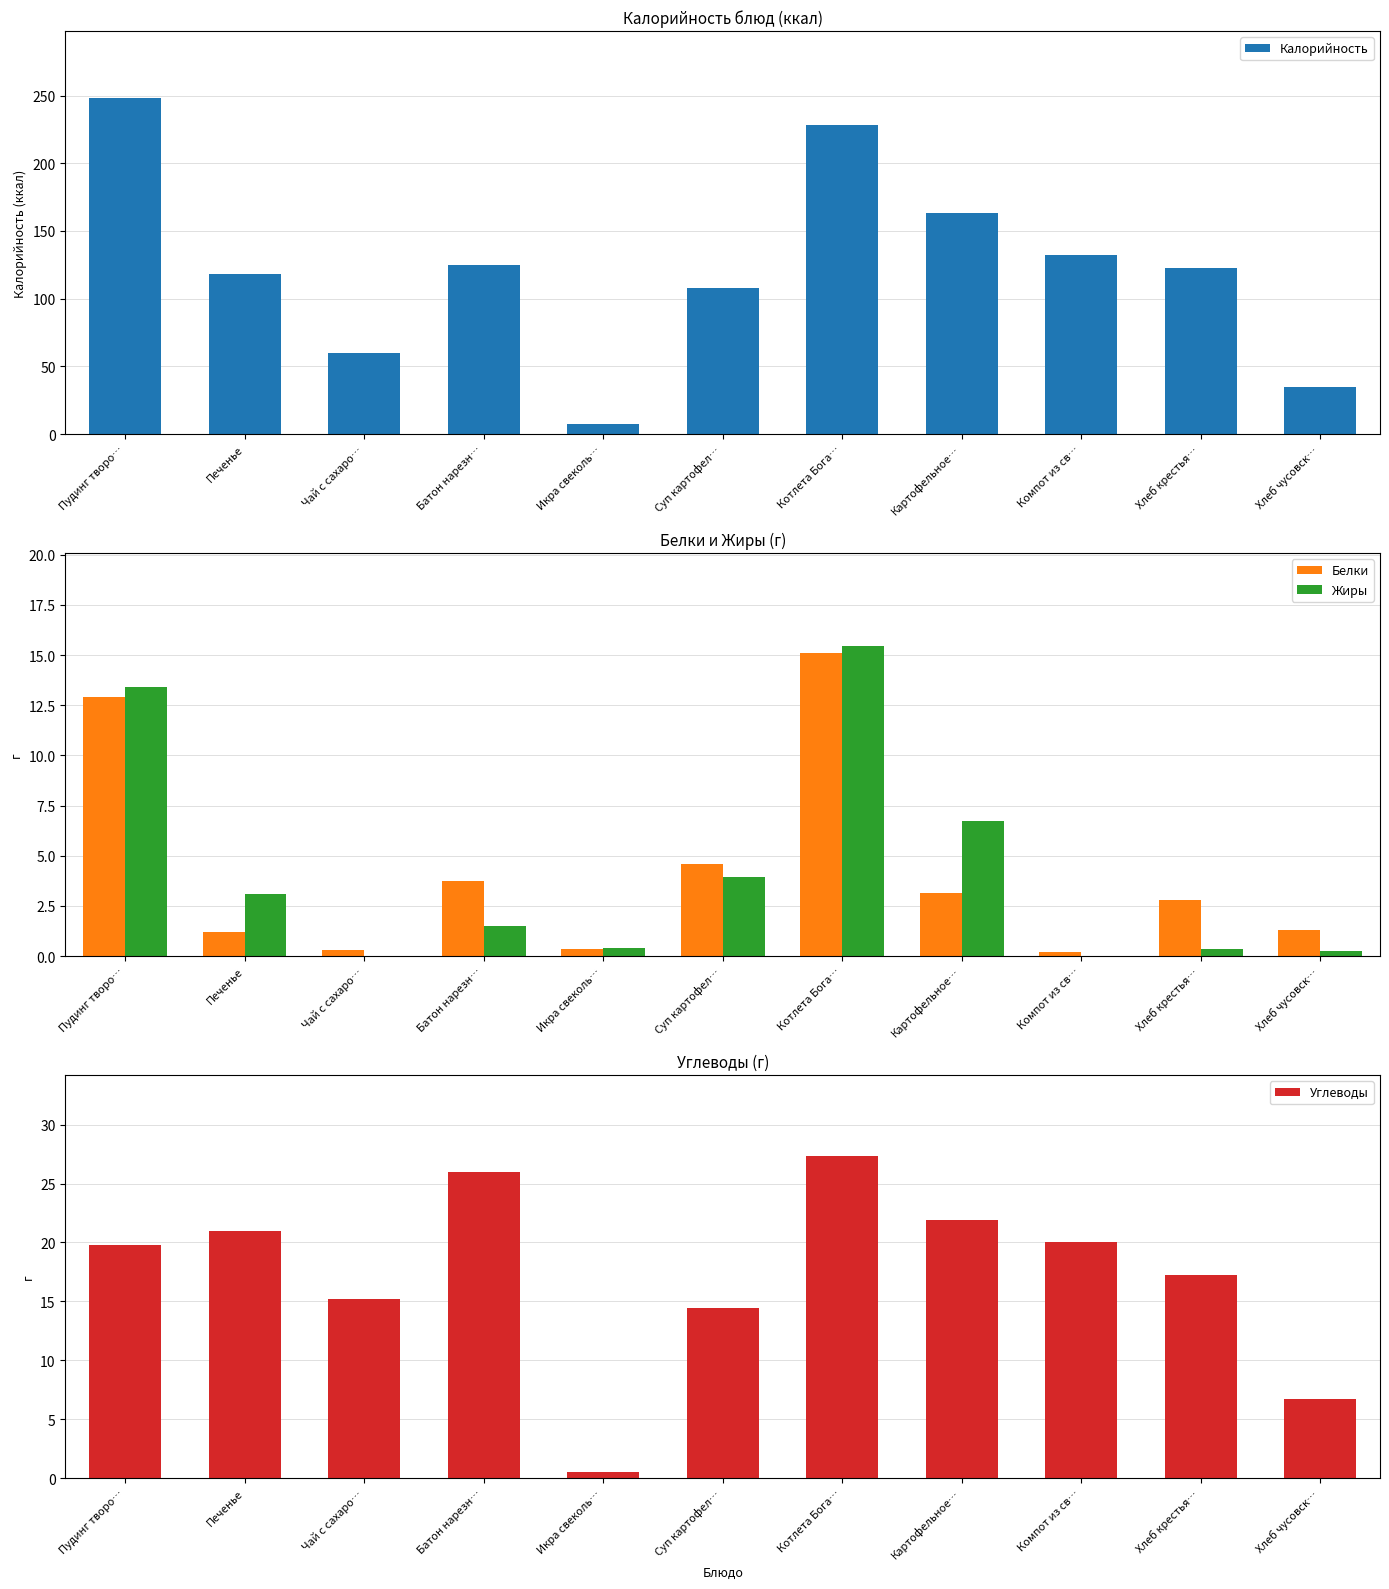

What is the average value of the Белки series?

4.2